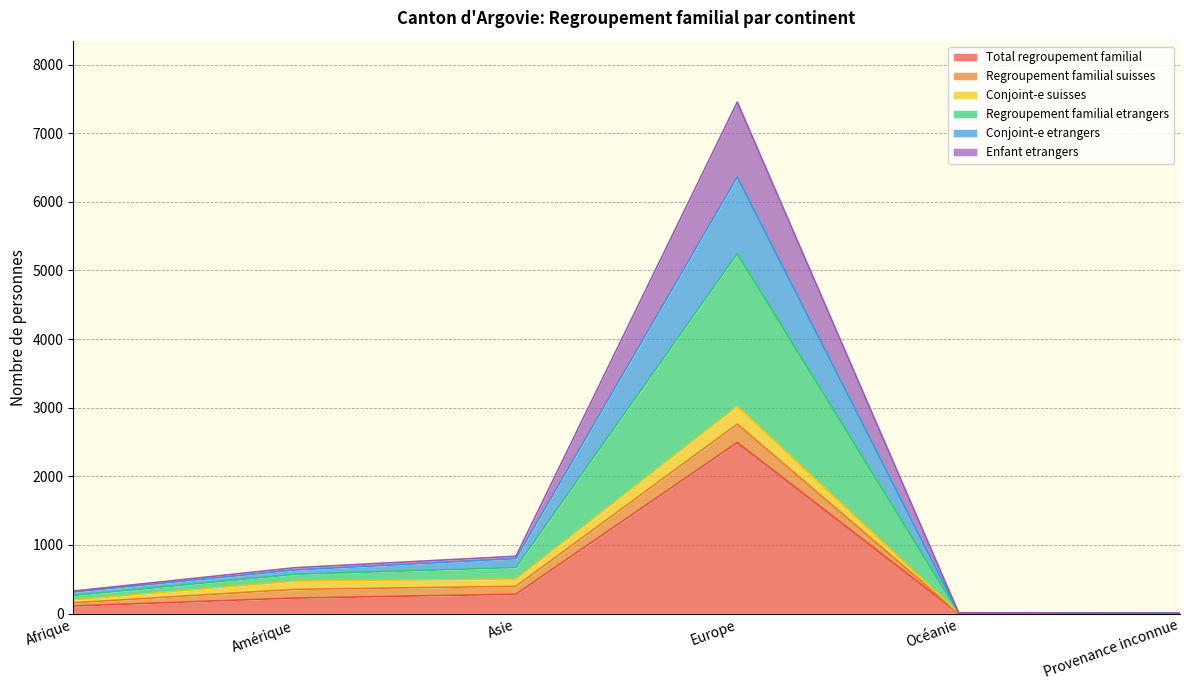

What is the maximum value shown in the chart?

7454